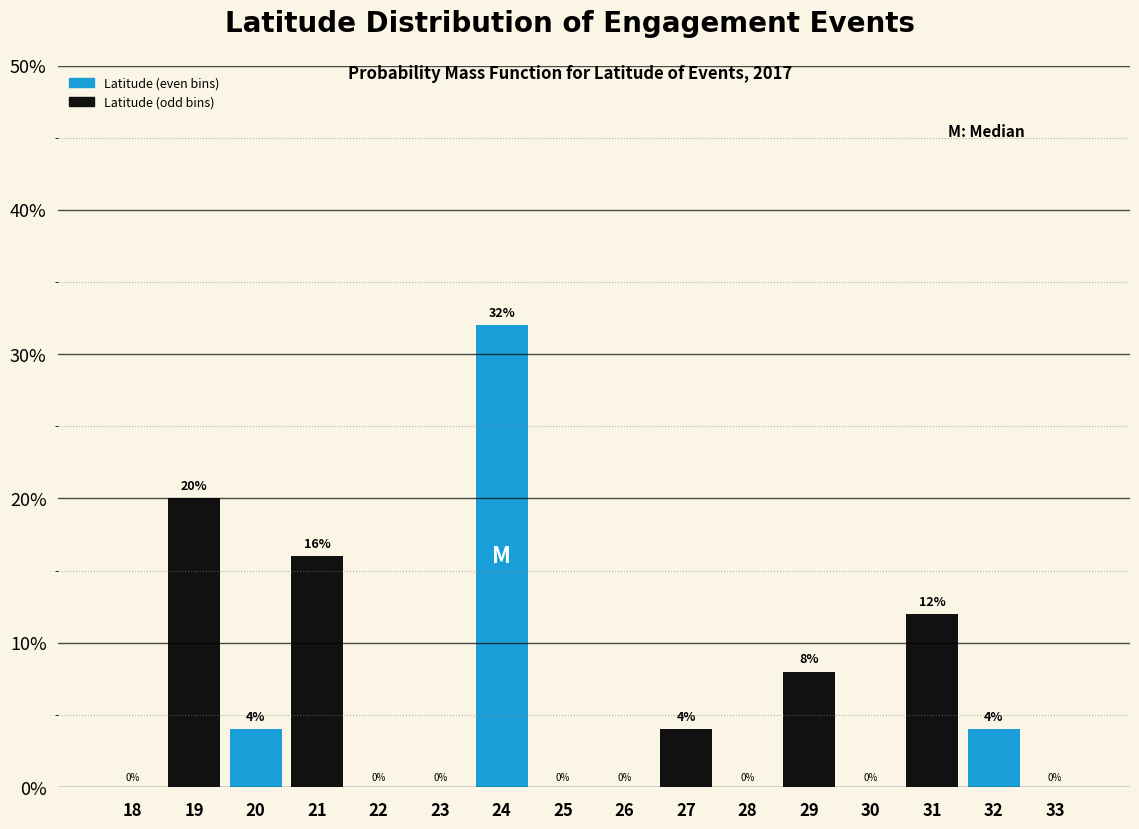

Reading left to right, transcribe all the data shown in this chart.

18=0	19=20	20=4	21=16	22=0	23=0	24=32	25=0	26=0	27=4	28=0	29=8	30=0	31=12	32=4	33=0